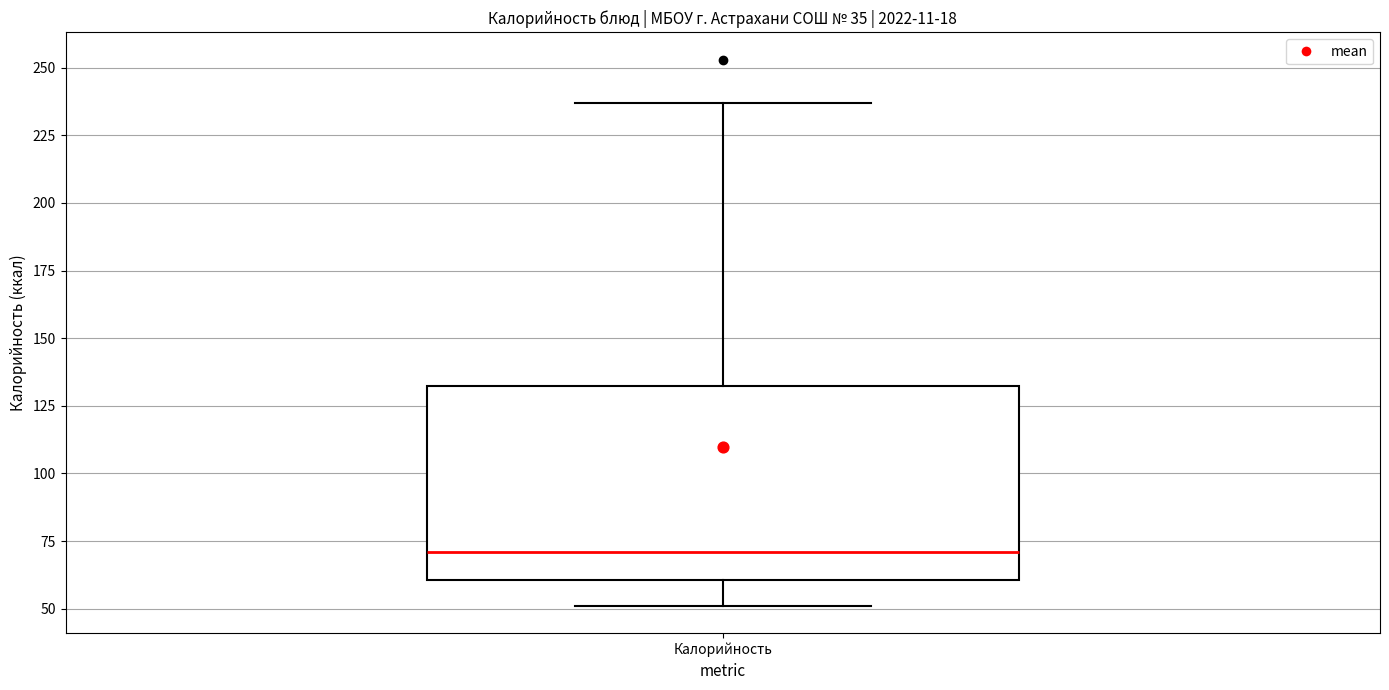

Transcribe this box plot: give where the median line is, the range the box spans, and where the two whiskers end, as read against the y-axis. The values are not printed on the chart, so give them approximately, as read against the axis.

median 70, box 60 to 130, whiskers 50 to 235